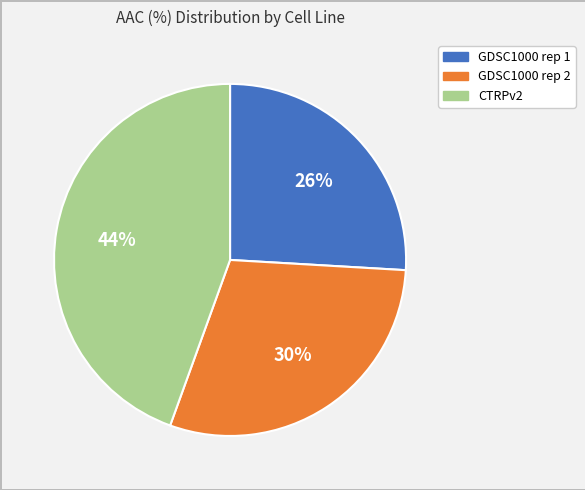

Do GDSC1000 rep 2 and CTRPv2 together represent more than half of the pie?

Yes